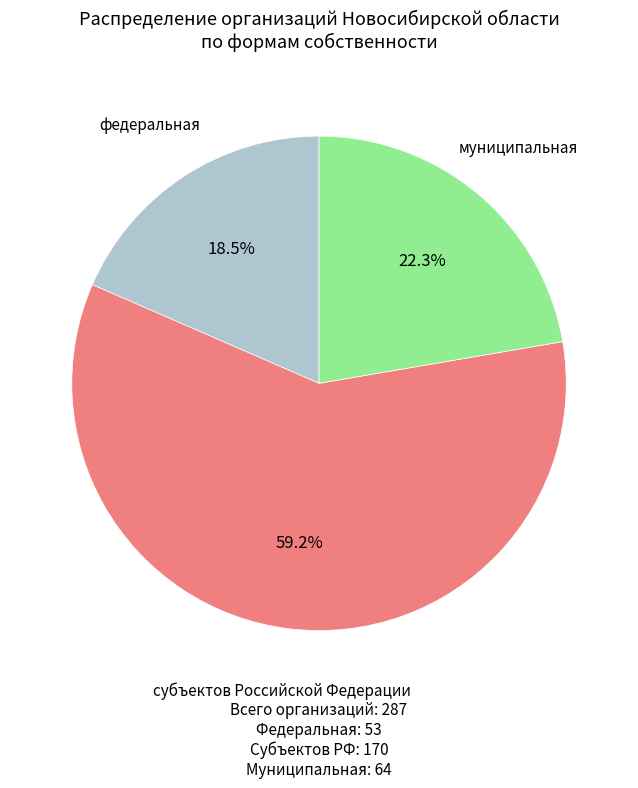

Does федеральная account for over 50% of the chart?

No